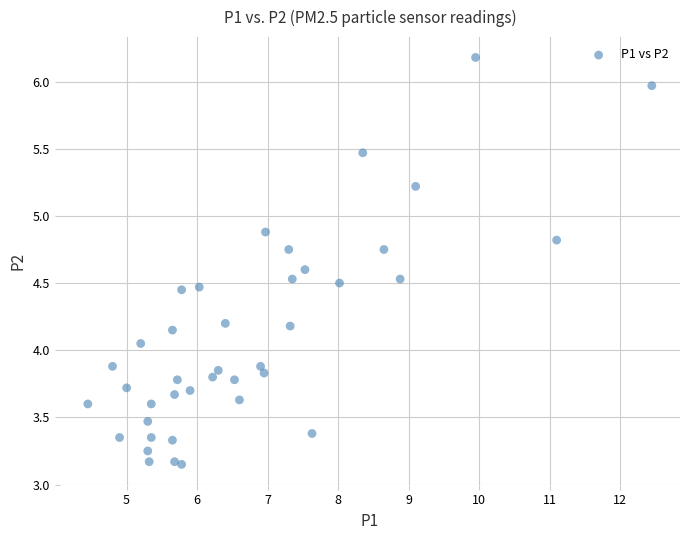

What is the range of Y values (max minus min)?

3.0